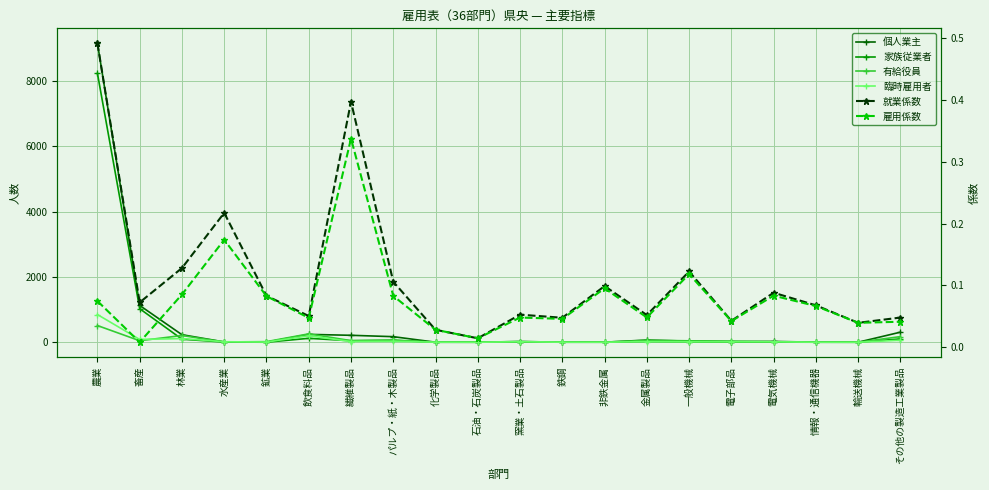

Where is 就業係数 nearest to the value 0?

石油・石炭製品